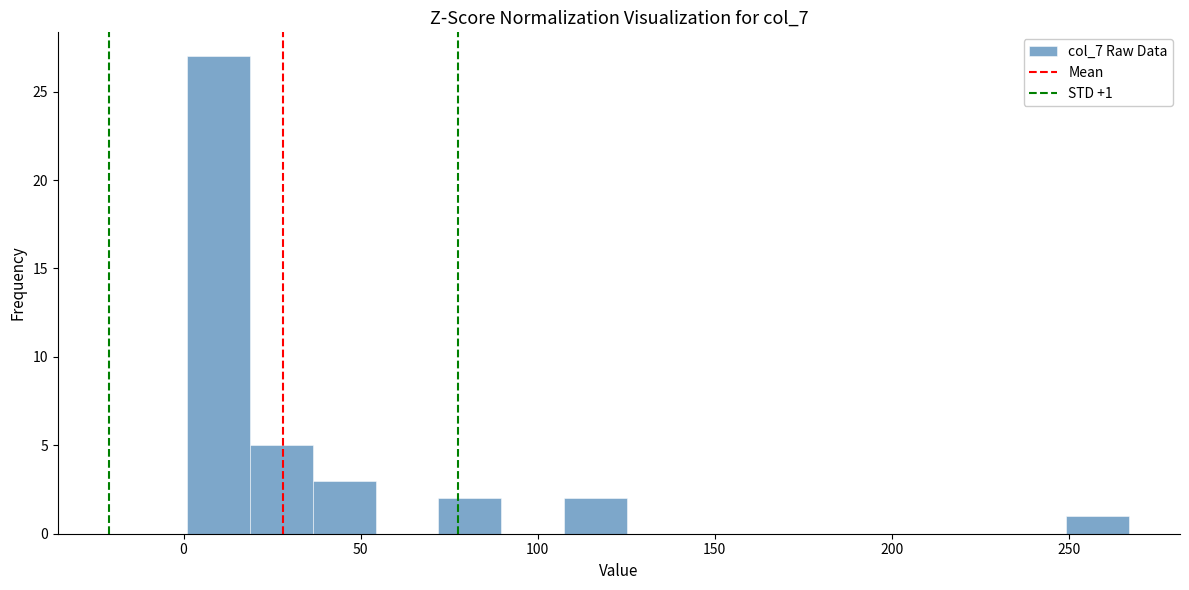

Read against the x-axis, roughly where is the centre of the tallest bar?

10